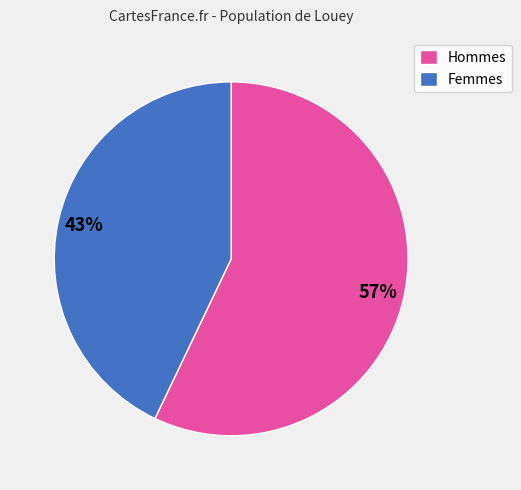

Does any single category account for the majority?

Yes